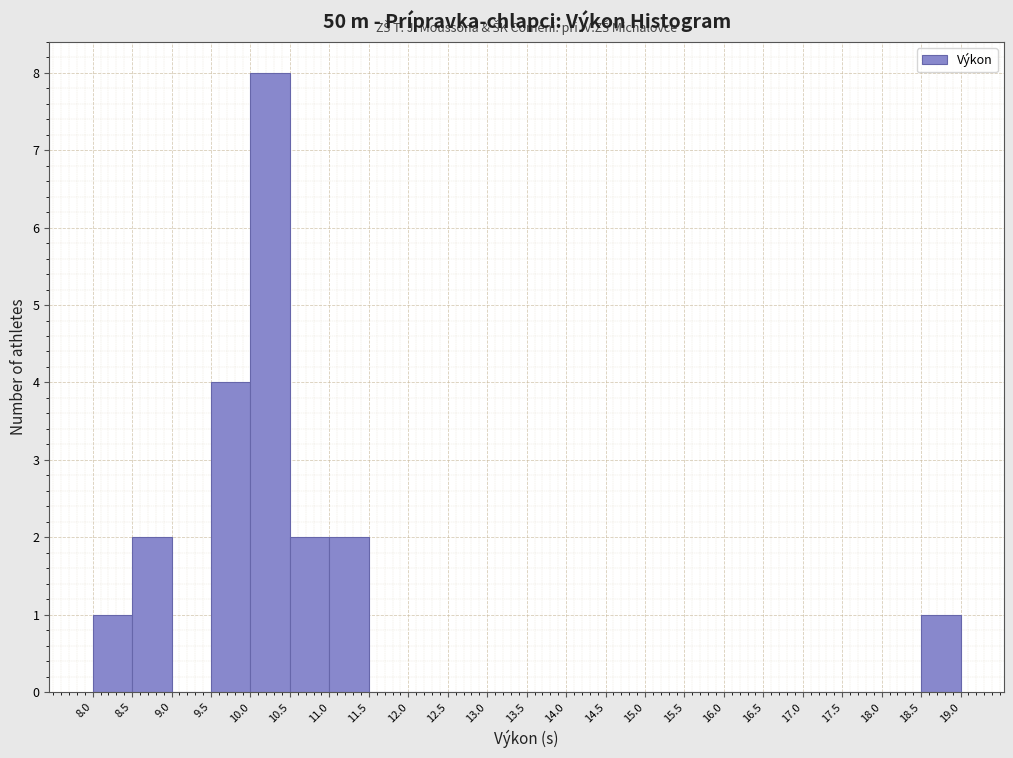

Reading left to right, list every bar in this chart as the range it spans on the x-axis followed by its height. The values are not printed on the chart, so give them approximately, as read against the axis.

8.0 to 8.5: 1
8.5 to 9.0: 2
9.0 to 9.5: 0
9.5 to 10.0: 4
10.0 to 10.5: 8
10.5 to 11.0: 2
11.0 to 11.5: 2
11.5 to 12.0: 0
12.0 to 12.5: 0
12.5 to 13.0: 0
13.0 to 13.5: 0
13.5 to 14.0: 0
14.0 to 14.5: 0
14.5 to 15.0: 0
15.0 to 15.5: 0
15.5 to 16.0: 0
16.0 to 16.5: 0
16.5 to 17.0: 0
17.0 to 17.5: 0
17.5 to 18.0: 0
18.0 to 18.5: 0
18.5 to 19.0: 1